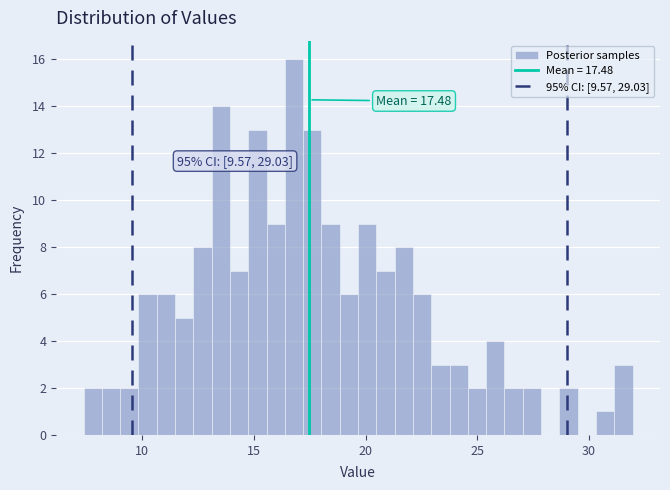

Around what value on the x-axis is the tallest bar? Give the approximate position of its centre, as read against the axis.

17.0